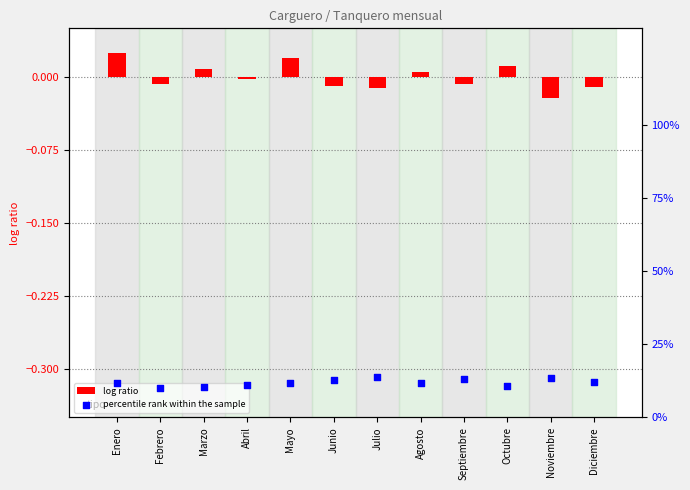

What are all the series names shown in the legend?

log ratio, percentile rank within the sample